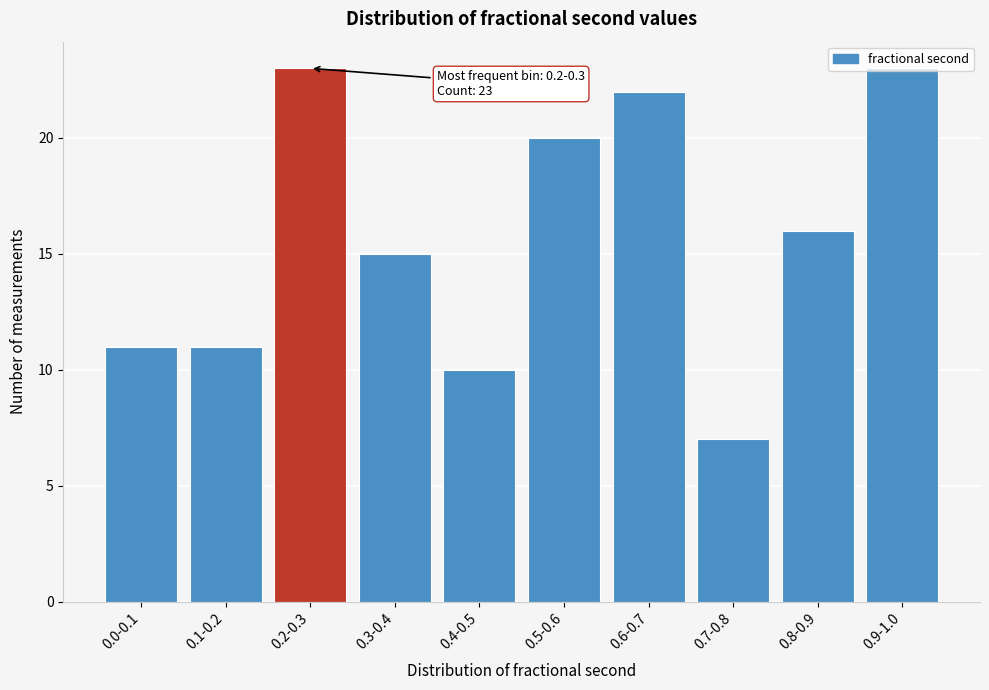

The value at 0.7-0.8 is 7. True or false?

True